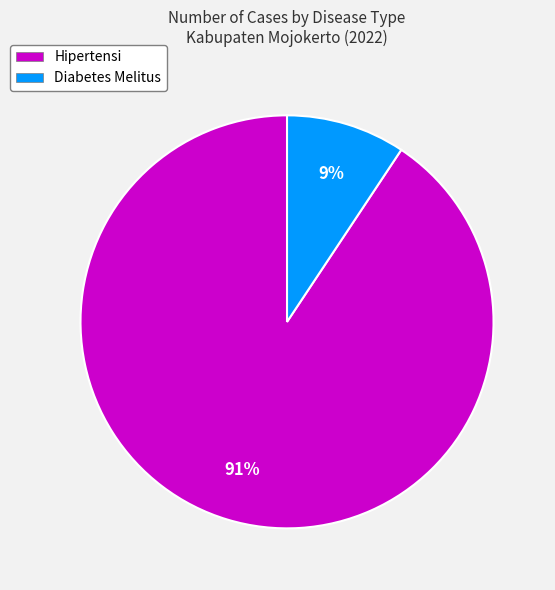

Between Hipertensi and Diabetes Melitus, which is larger?

Hipertensi